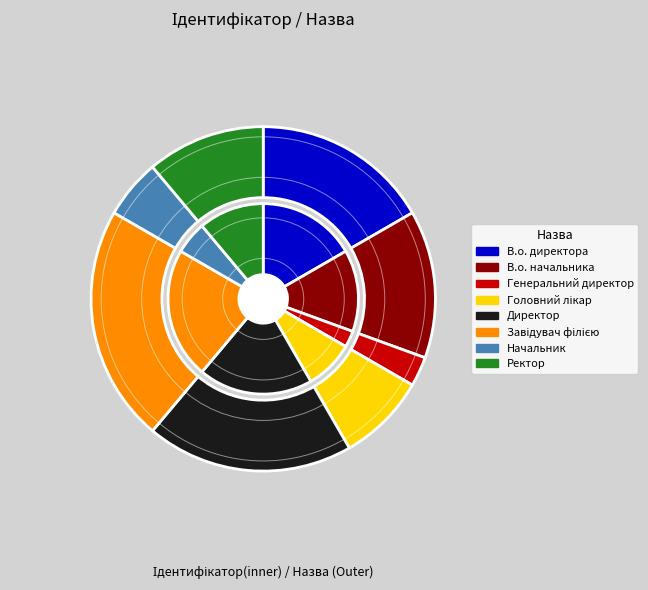

Rank the categories by value from highest to lowest.

Завідувач філією, Директор, В.о. директора, В.о. начальника, Ректор, Головний лікар, Начальник, Генеральний директор